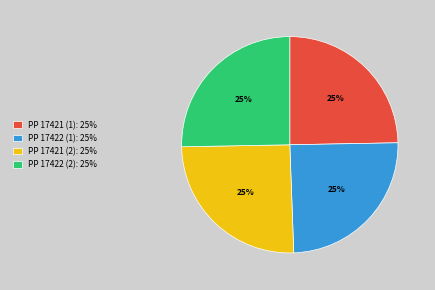

To the nearest percent, what is the combined percentage of PP 17422 (2): 25% and PP 17421 (1): 25%?

50%